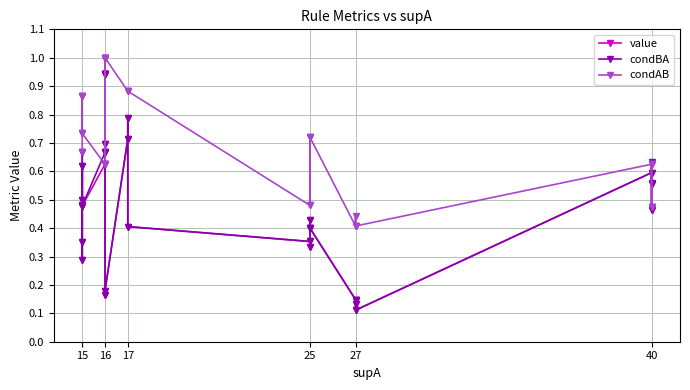

Which has a higher value, 15 or 15?

15